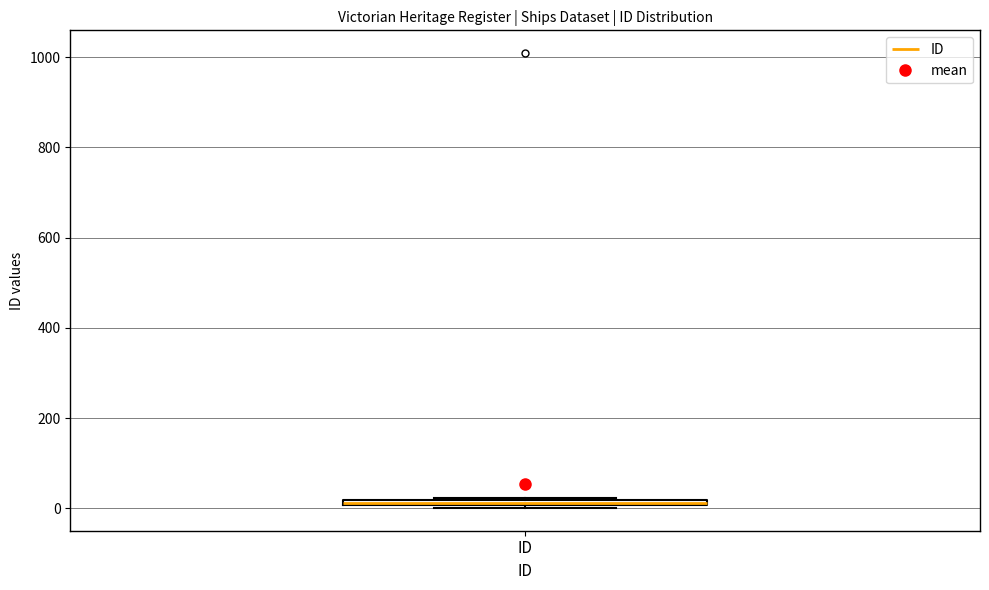

Where is the upper edge of the box for ID on the y-axis? The values are not printed on the chart, so give them approximately, as read against the axis.

20